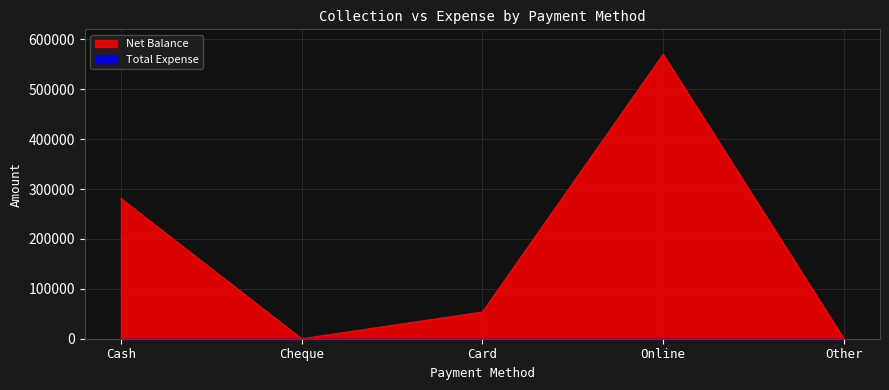

Does the chart display data point markers on the line(s)?

No